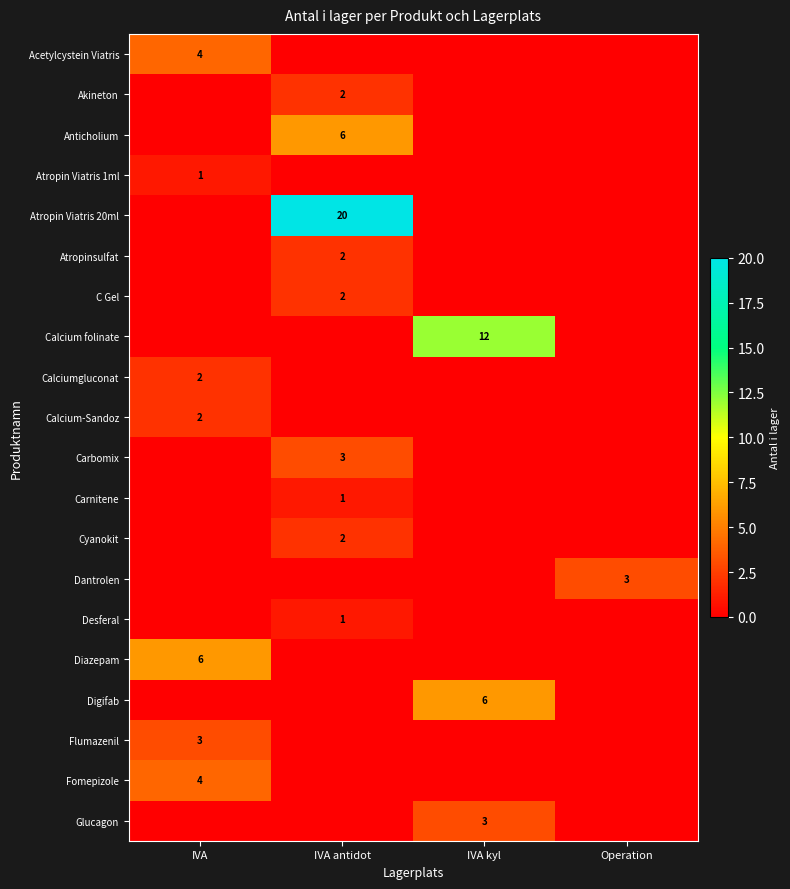

What is the total value across all series at IVA?

22